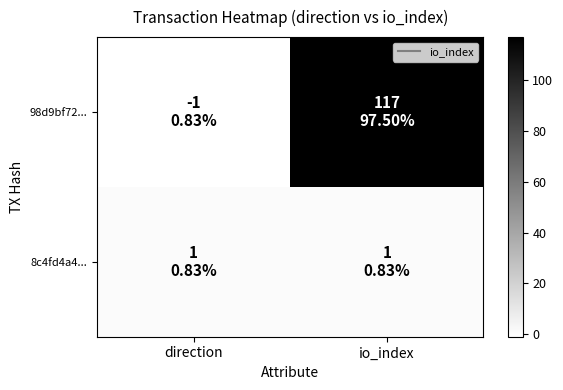

At which category is the sum across all series the highest?

io_index